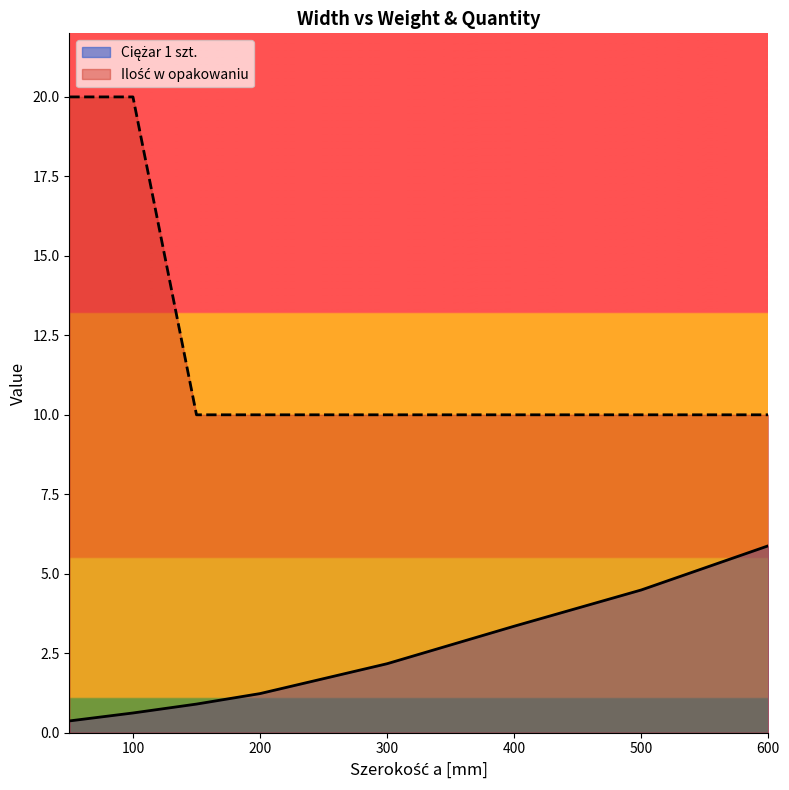

Which category has the highest value across all series?

50